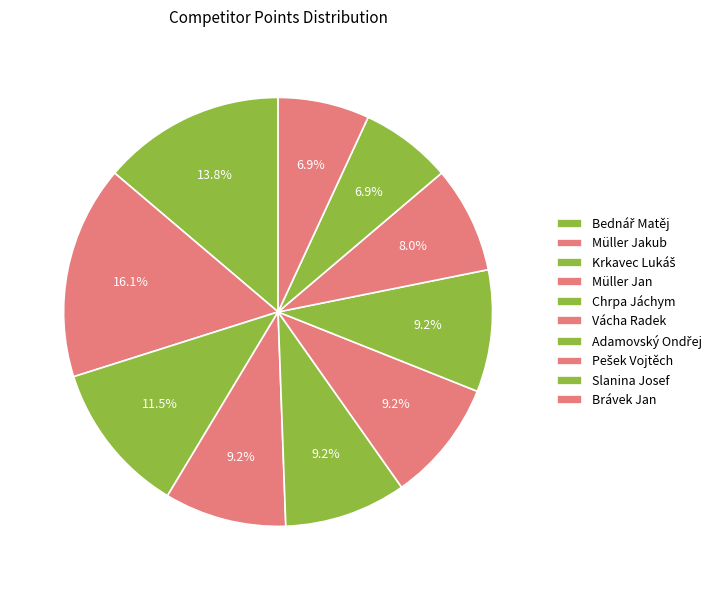

How many segments does this pie chart have?

10